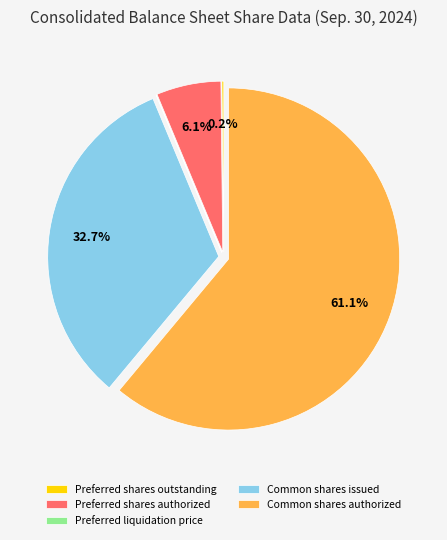

What percentage is the Common shares authorized slice, to the nearest percent?

61%